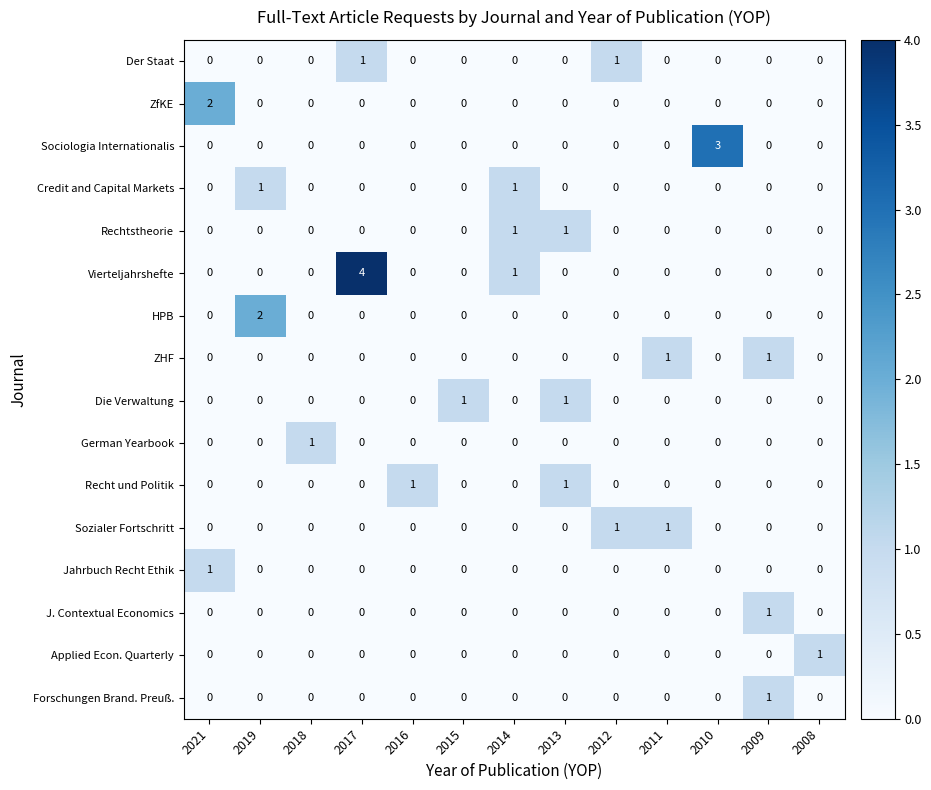

Count the number of categories in the chart.

13